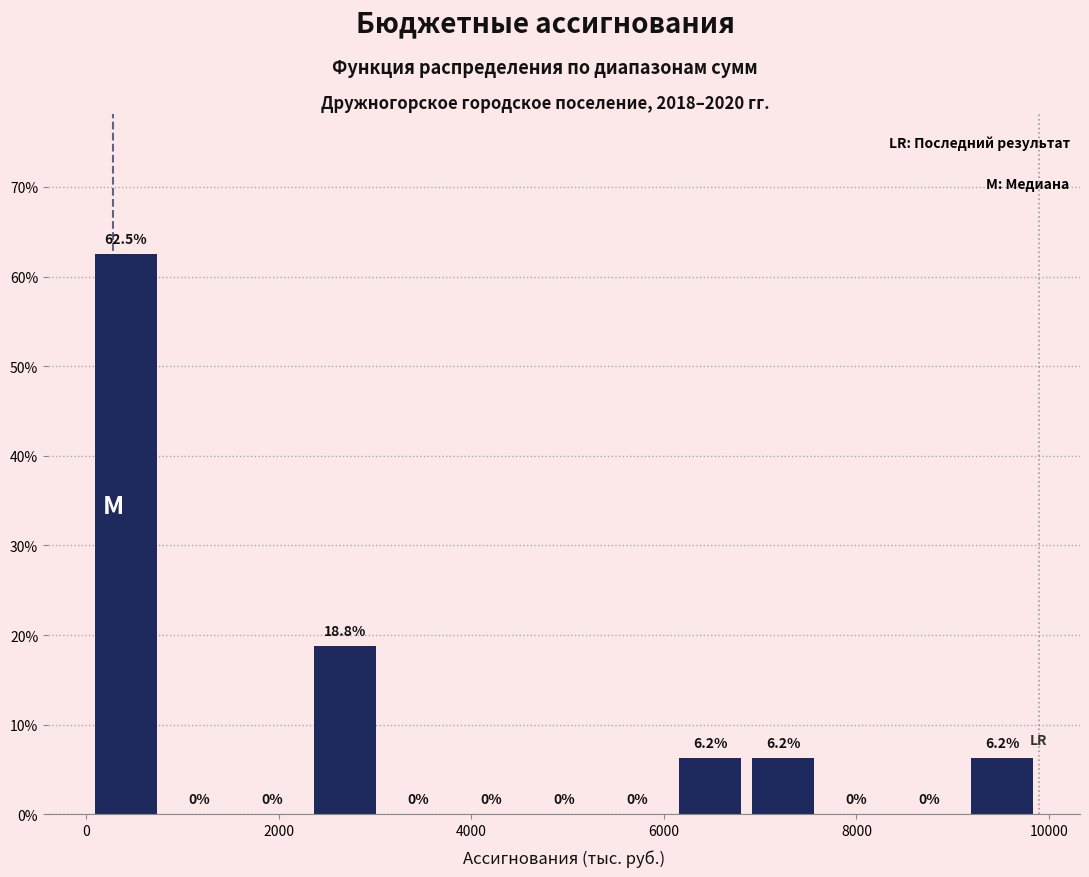

Read against the x-axis, roughly where is the centre of the tallest bar?

400